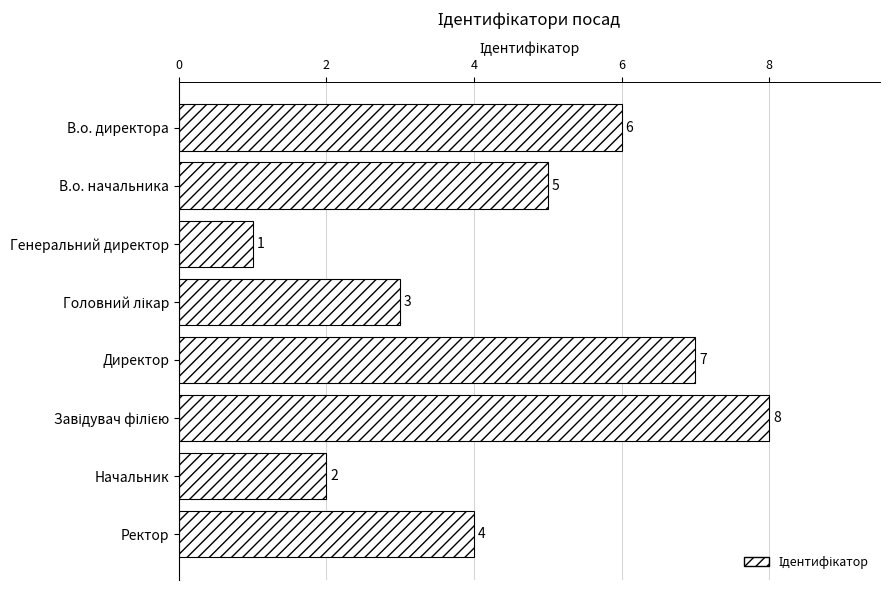

What is the change in value from В.о. директора to Генеральний директор?

-5